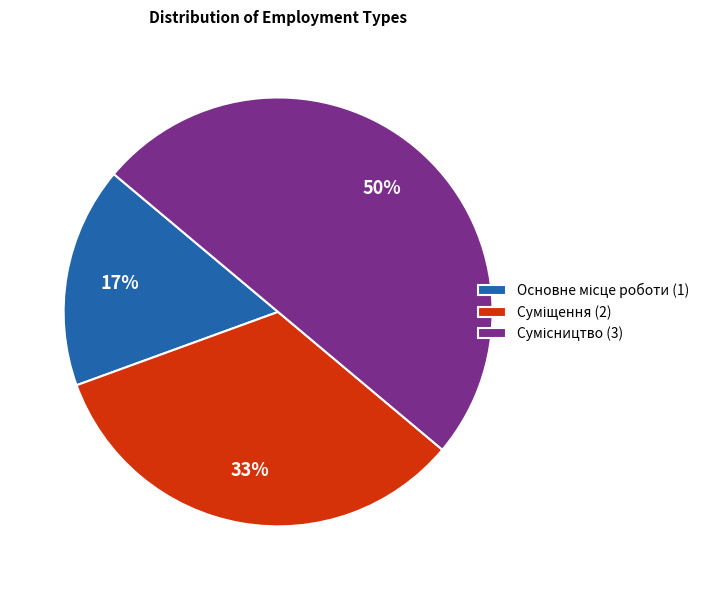

To the nearest percent, what is the average slice percentage?

33%